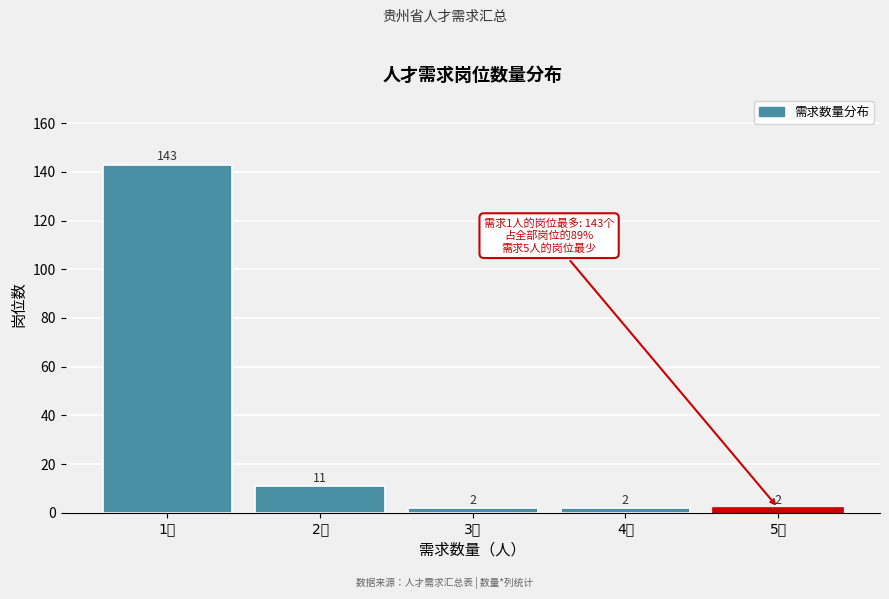

Reading right to left, transcribe all the data shown in this chart.

2	2	2	11	143